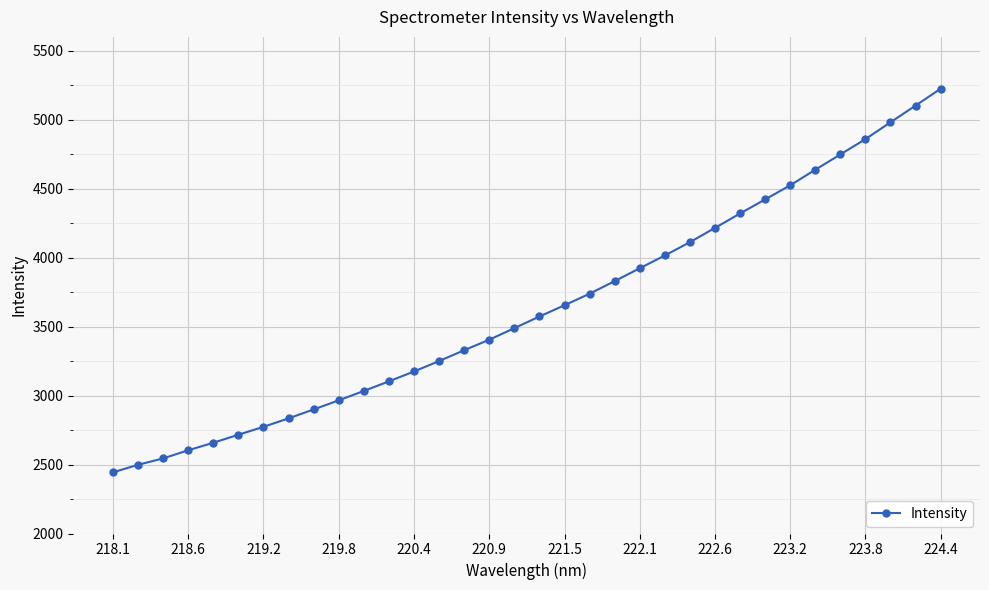

What is the value of the 26th point from the left?

4320.0